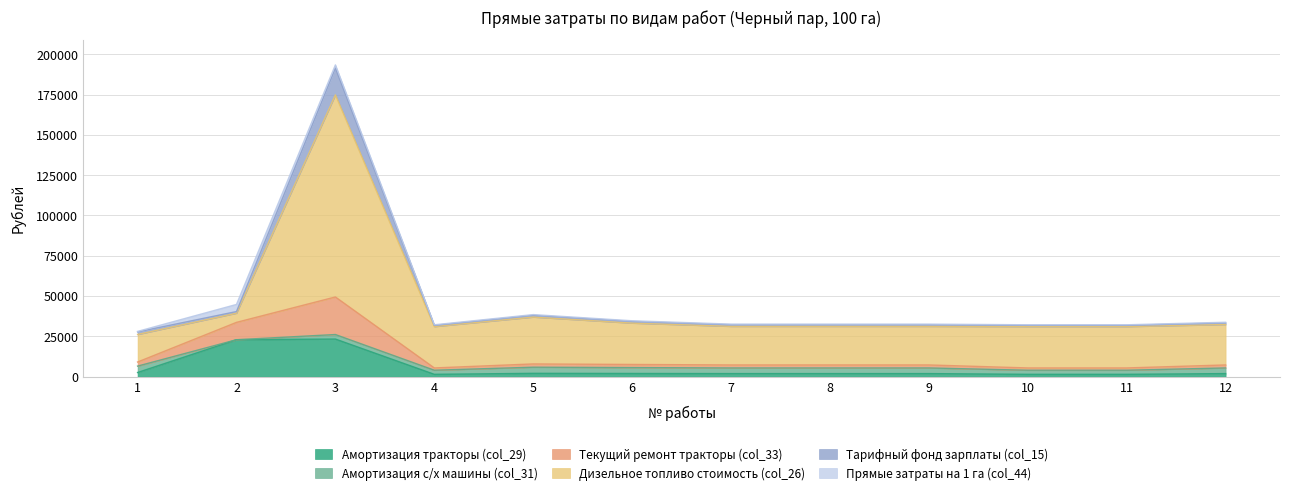

True or false: Тарифный фонд зарплаты (col_15) has a value of 31817.3 at 11.

True